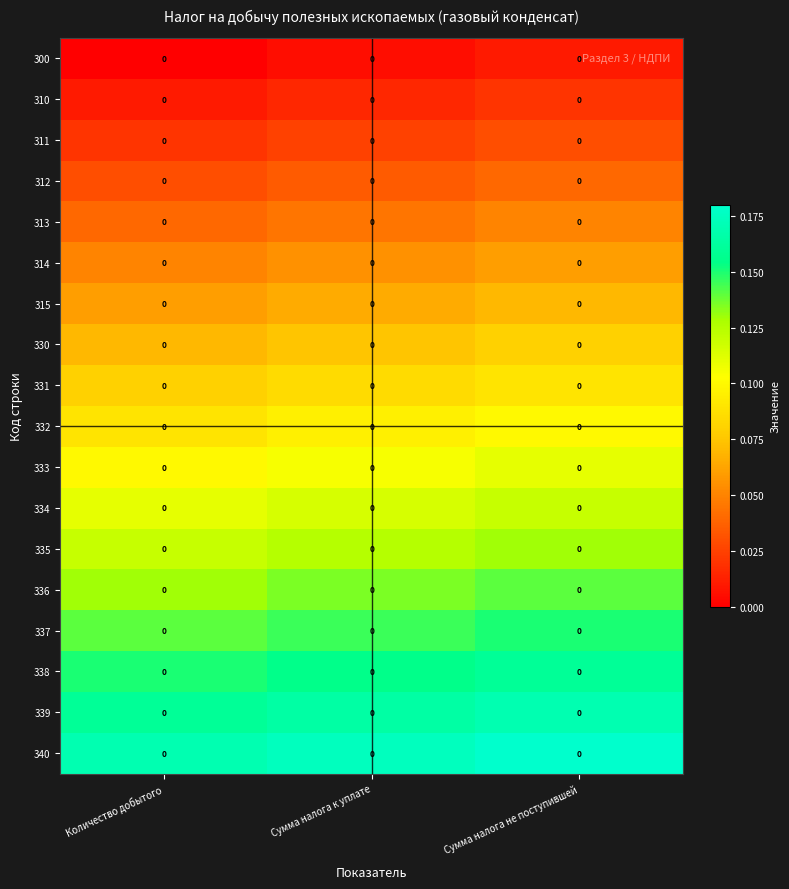

Which category has the lowest value across all series?

Количество добытого